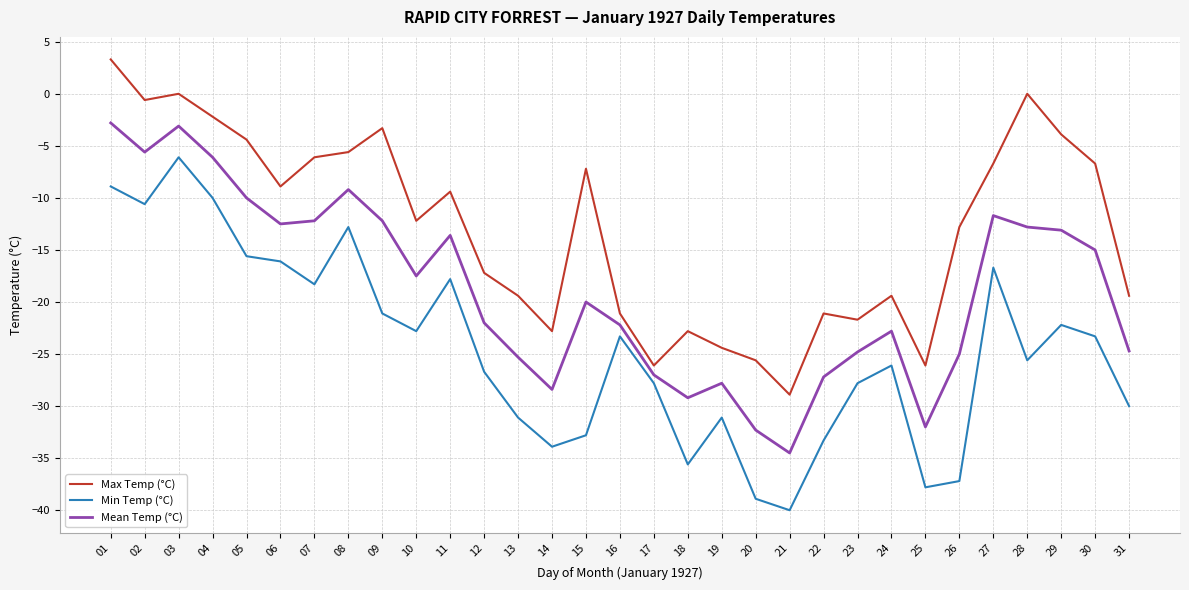

What is the spread (max minus min) of values at 07?

12.2